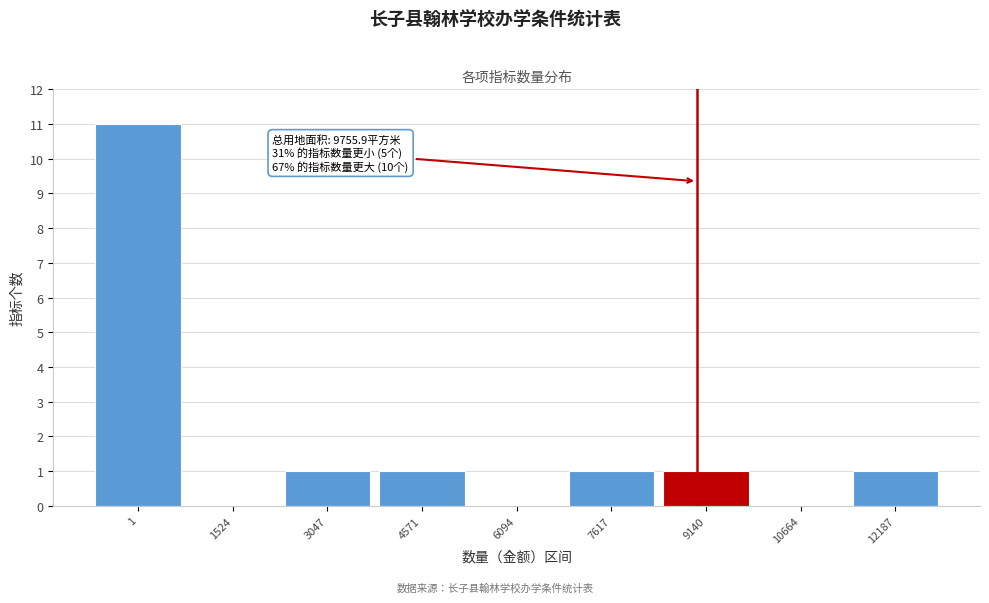

Reading right to left, list all the values displayed in this chart.

12187=1	10664=0	9140=1	7617=1	6094=0	4571=1	3047=1	1524=0	1=11